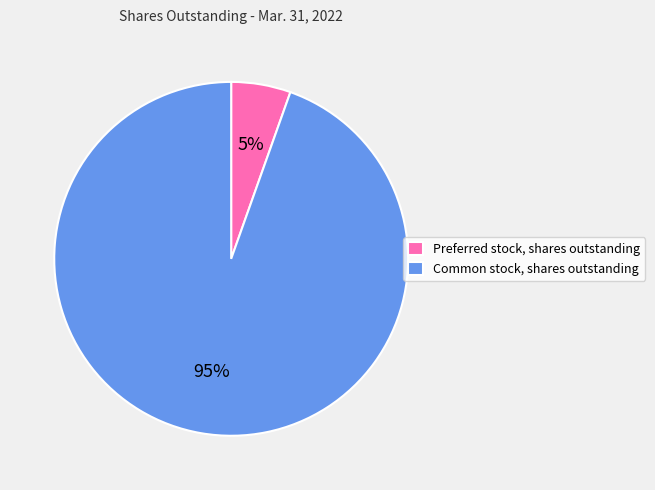

True or false: Common stock, shares outstanding accounts for 95% of the total.

True